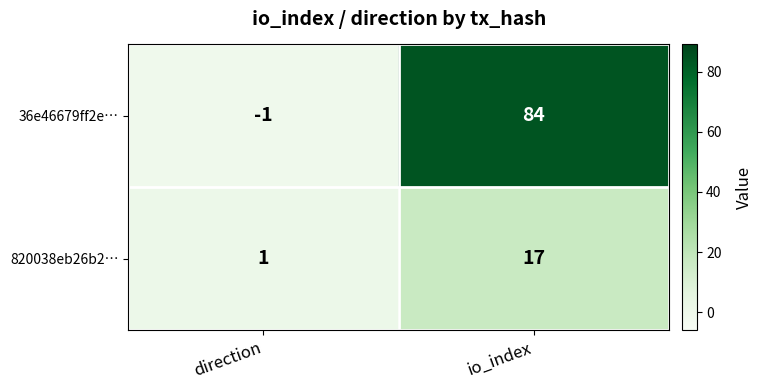

Reading left to right, what are all the values shown in this chart?

36e46679ff2e…: -1	84
820038eb26b2…: 1	17